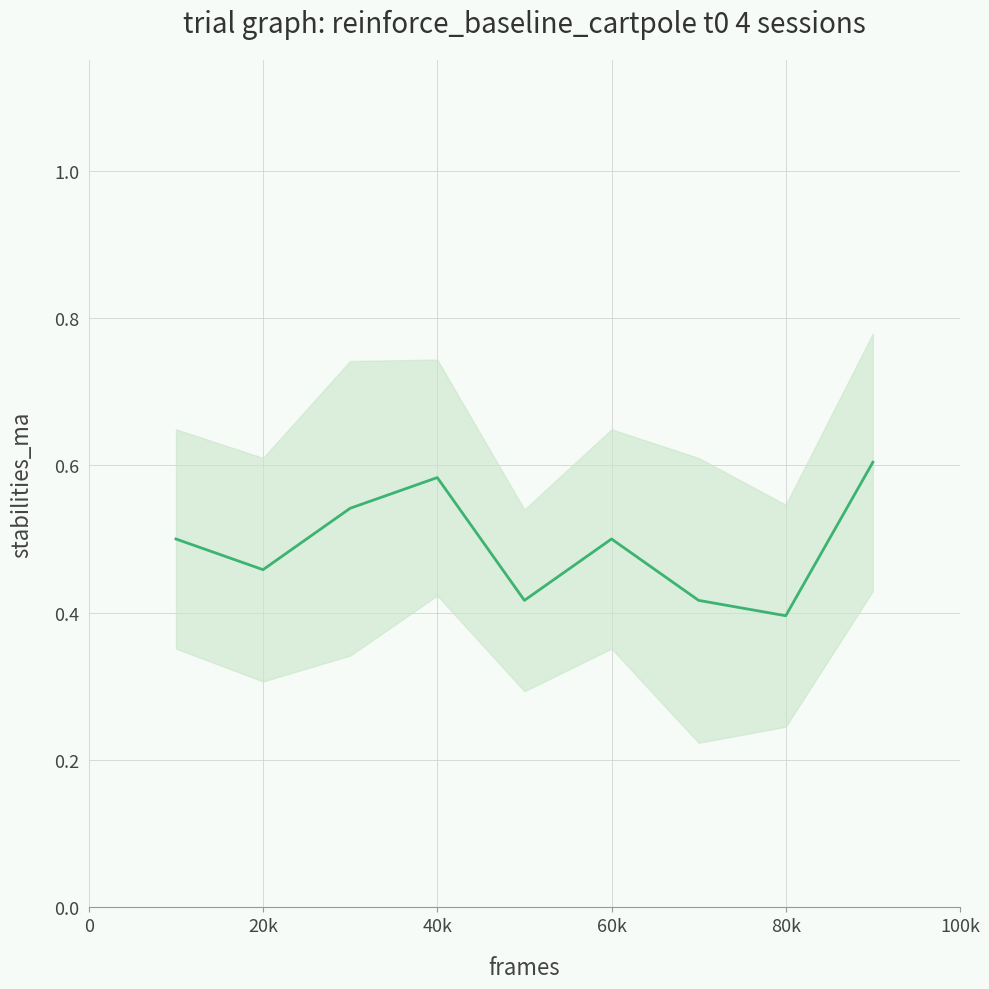

How many values are between 0 and 1?

9